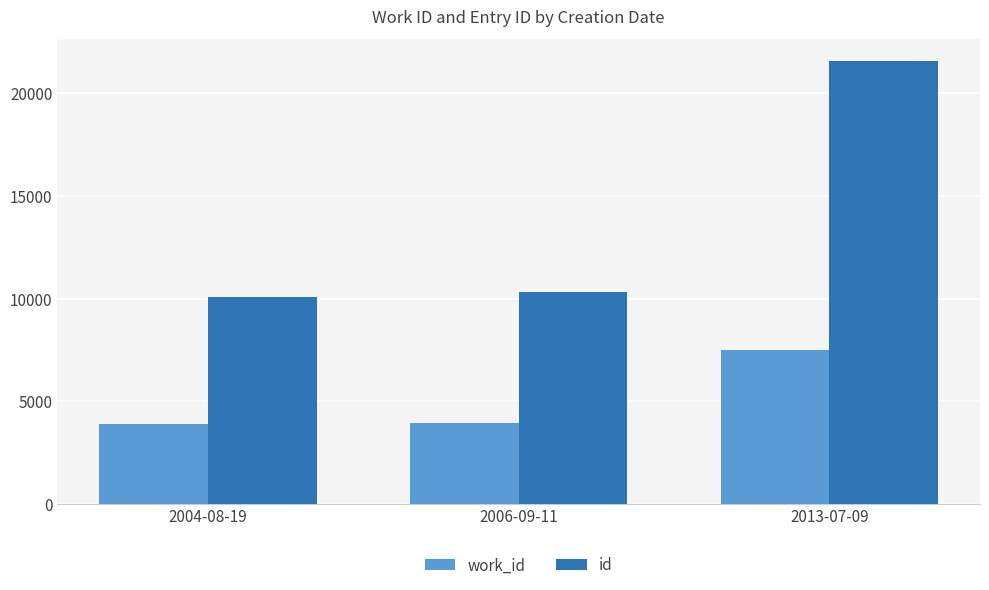

At how many categories does at least one series exceed 4661?

3